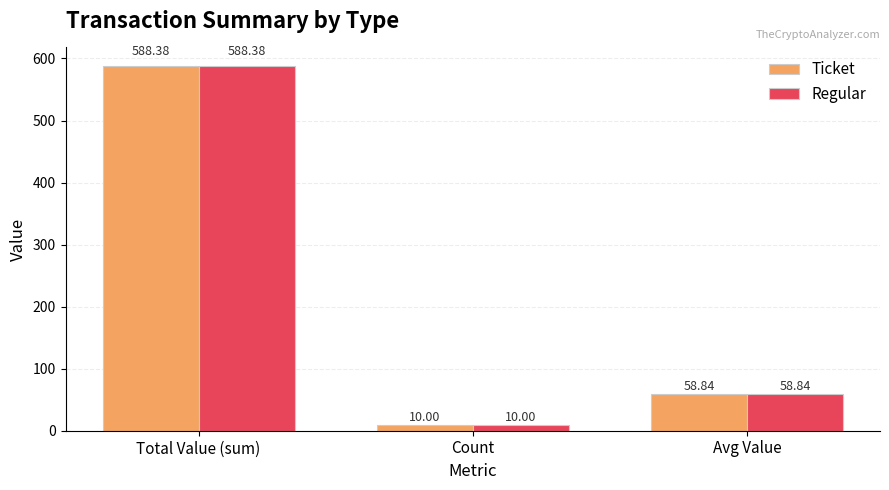

Where does the Ticket series first go above 58?

Total Value (sum)